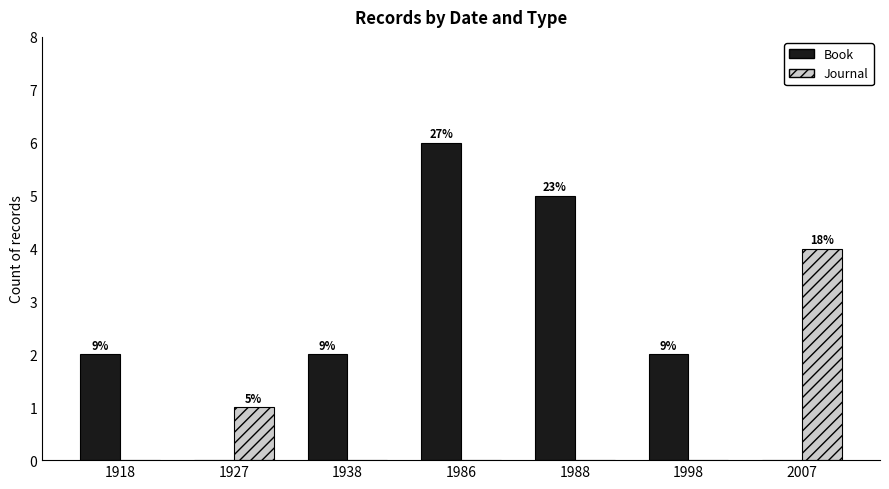

Does the chart contain stacked bars?

No